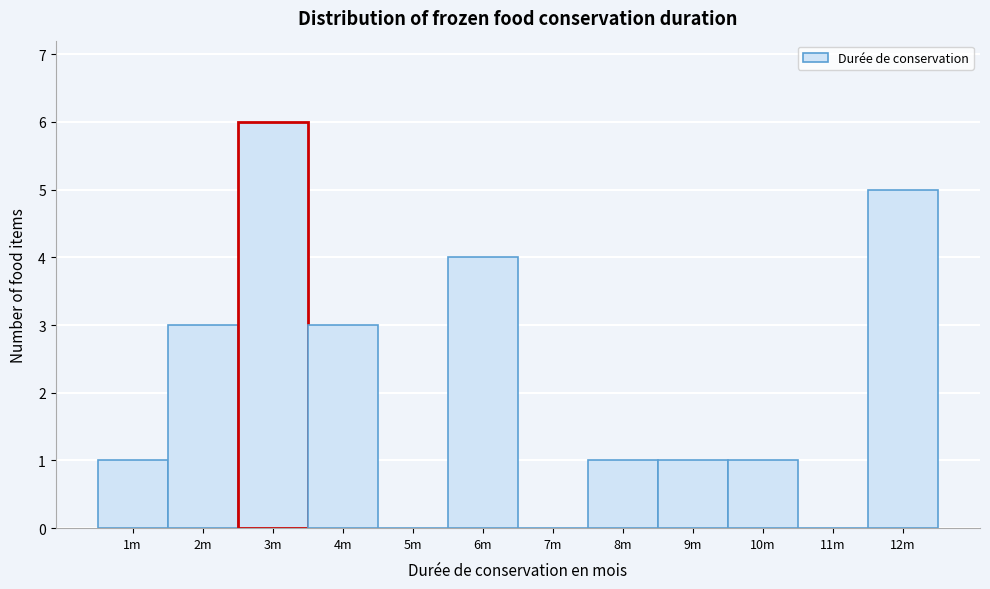

Reading right to left, what are all the values shown in this chart?

12m=5	11m=0	10m=1	9m=1	8m=1	7m=0	6m=4	5m=0	4m=3	3m=6	2m=3	1m=1